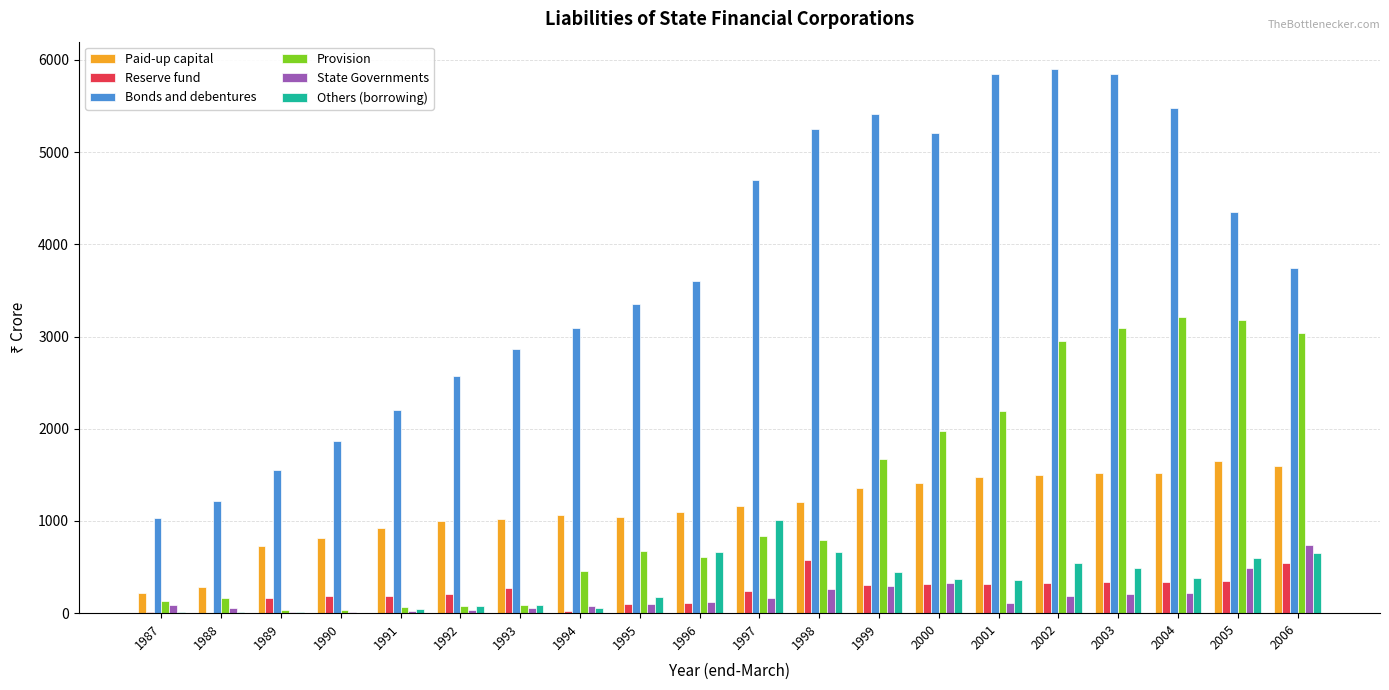

What is the sum of all Others (borrowing) values?

6650